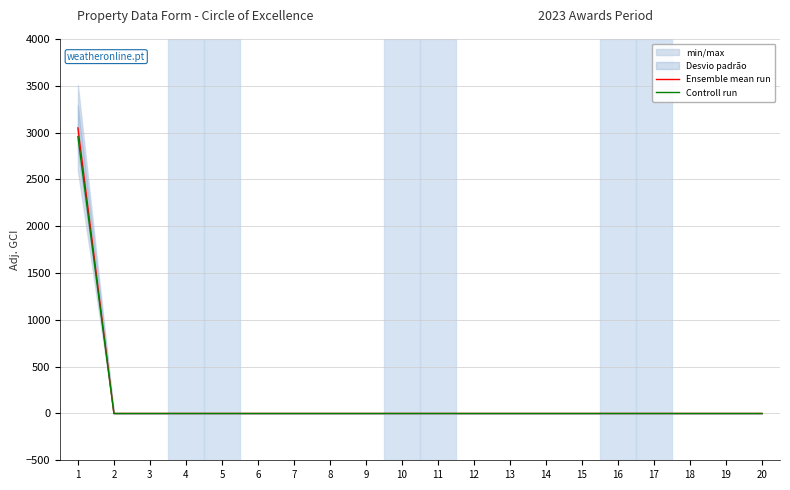

Which series changed the most between 13 and 19?

Ensemble mean run